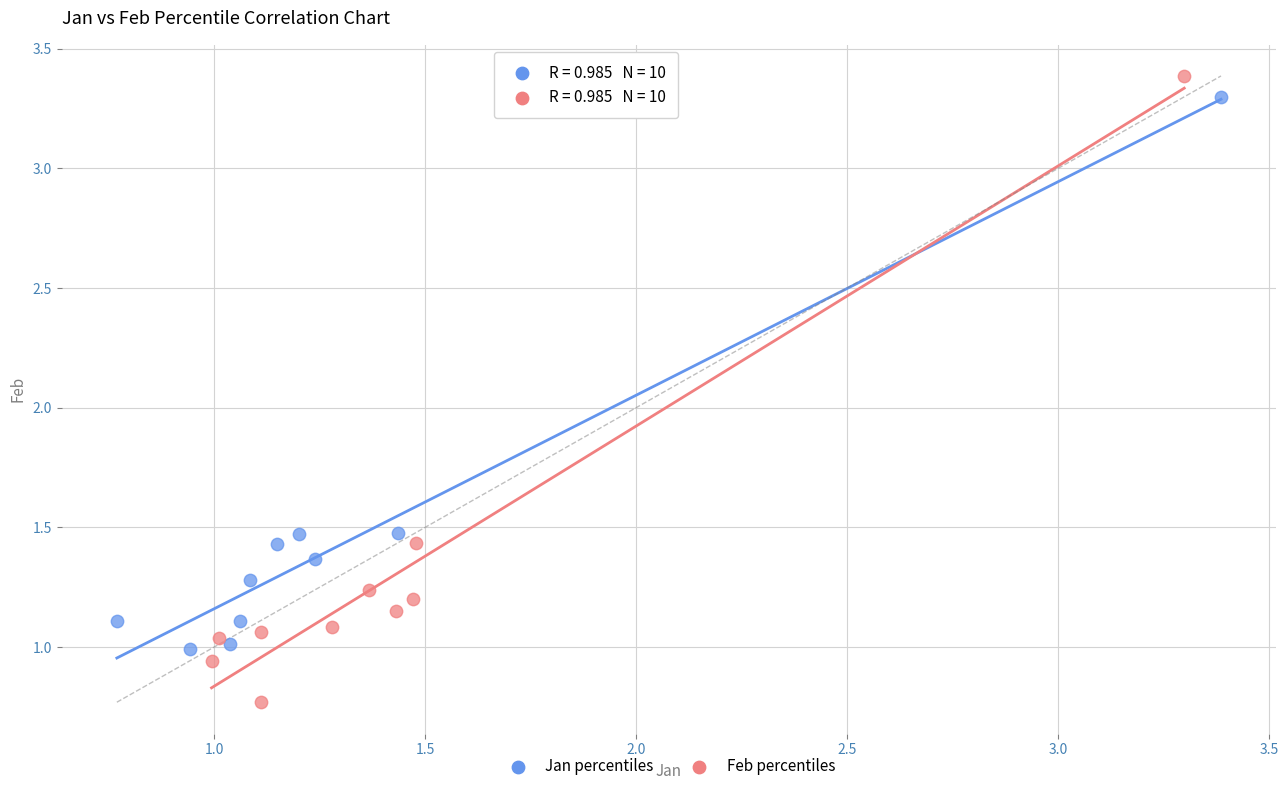

What are all the series names shown in the legend?

Jan percentiles, Feb percentiles